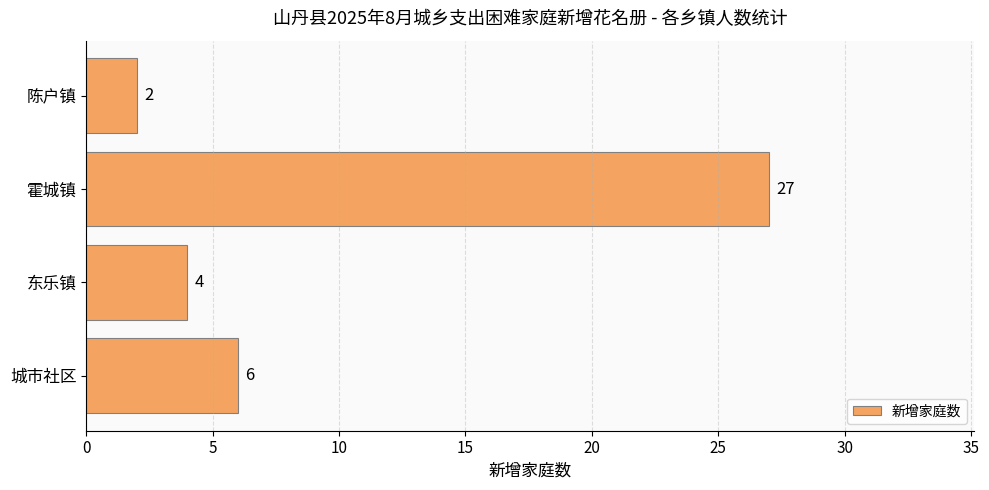

Which label corresponds to the smallest value in the chart?

陈户镇